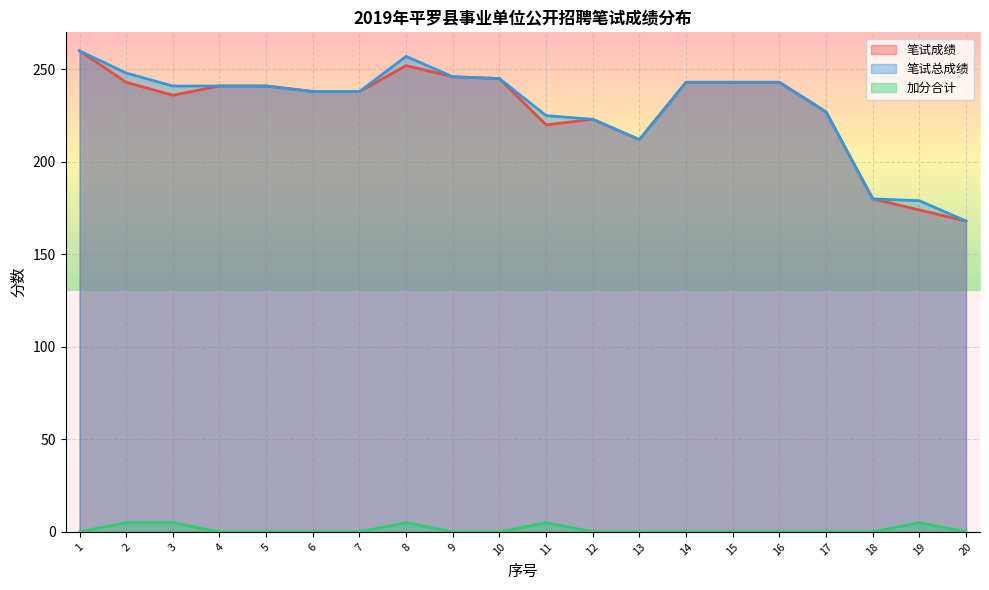

True or false: 笔试成绩 has a value of 168 at 20.

True